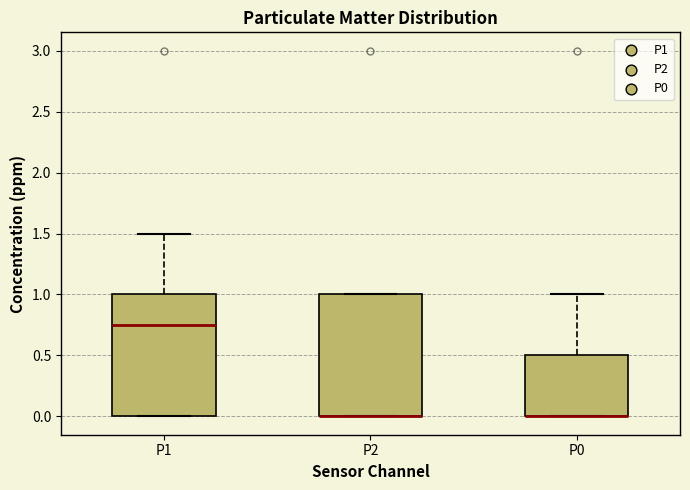

Reading left to right, transcribe this box plot: for each box, give where its median line is, the range the box spans, and where its two whiskers end, as read against the y-axis. The values are not printed on the chart, so give them approximately, as read against the axis.

P1: median 0.75, box 0.00 to 1.00, whiskers 0.00 to 1.50
P2: median 0.00 (drawn on the box's lower edge), box 0.00 to 1.00, whiskers 0.00 to 1.00
P0: median 0.00 (drawn on the box's lower edge), box 0.00 to 0.50, whiskers 0.00 to 1.00